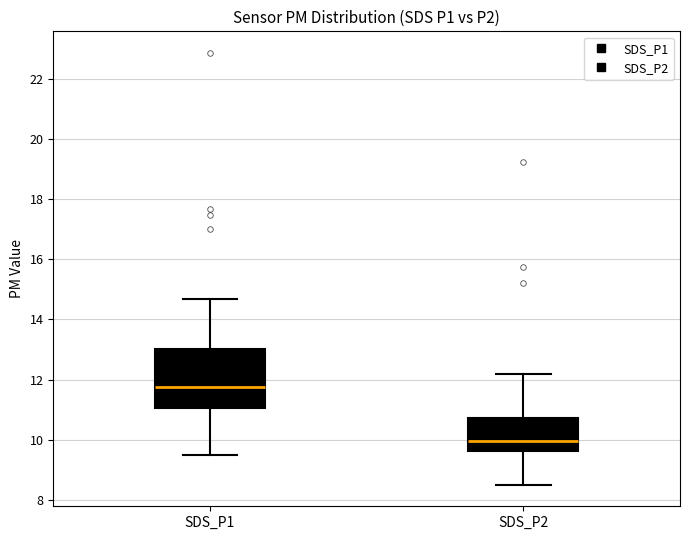

Reading left to right, transcribe this box plot: for each box, give where its median line is, the range the box spans, and where its two whiskers end, as read against the y-axis. The values are not printed on the chart, so give them approximately, as read against the axis.

SDS_P1: median 11.8, box 11.0 to 13.0, whiskers 9.6 to 14.6
SDS_P2: median 10.0, box 9.6 to 10.8, whiskers 8.6 to 12.2